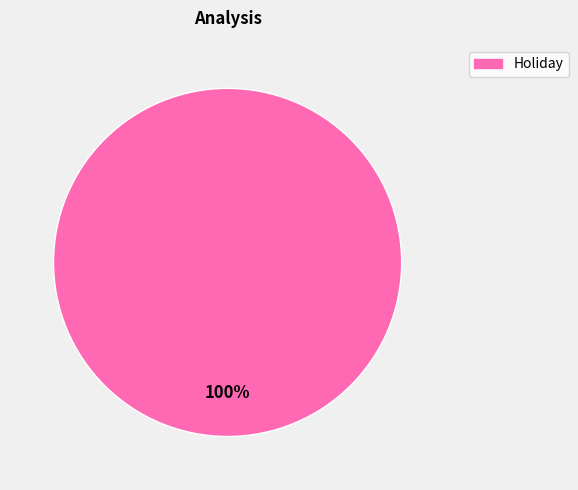

Is there a majority slice in this chart?

Yes